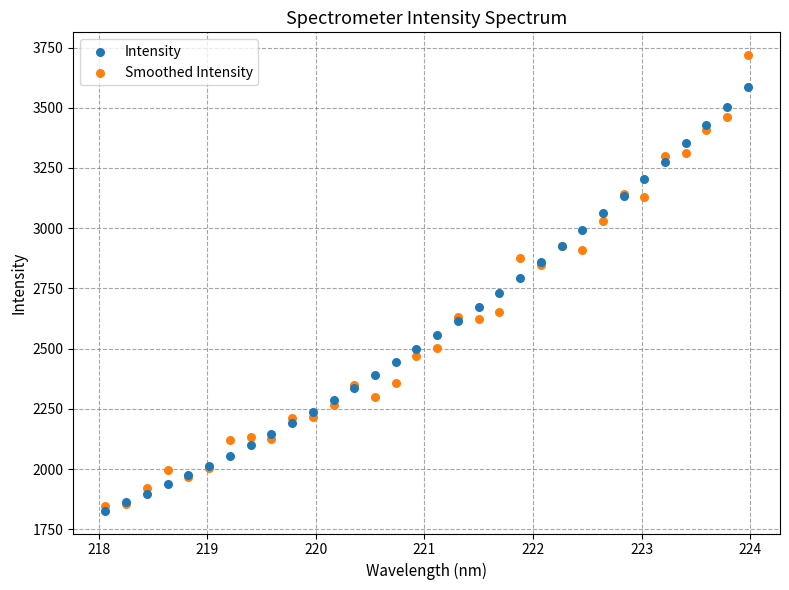

Which series contains the lowest Y value?

Intensity